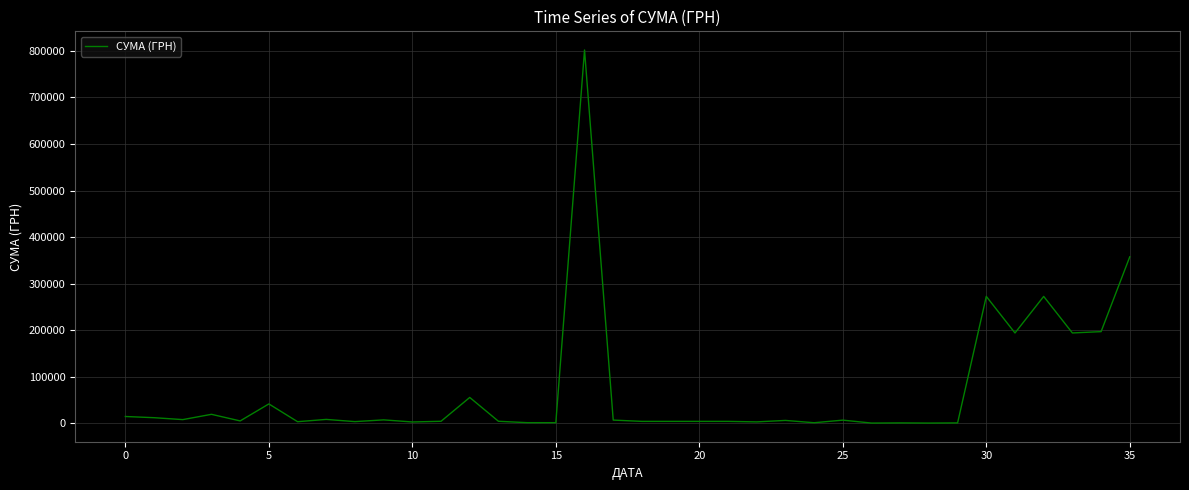

What is the maximum value shown in the chart?

802001.4